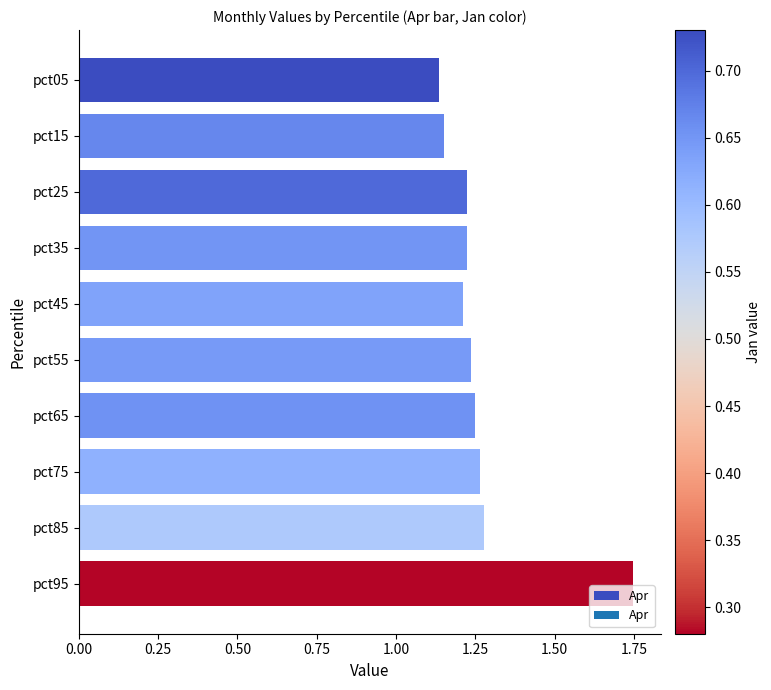

Count the values in the range 1 to 2.

10